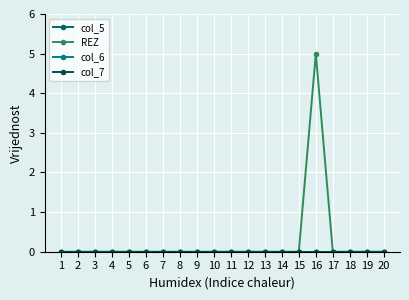

Does the chart have visible grid lines?

Yes